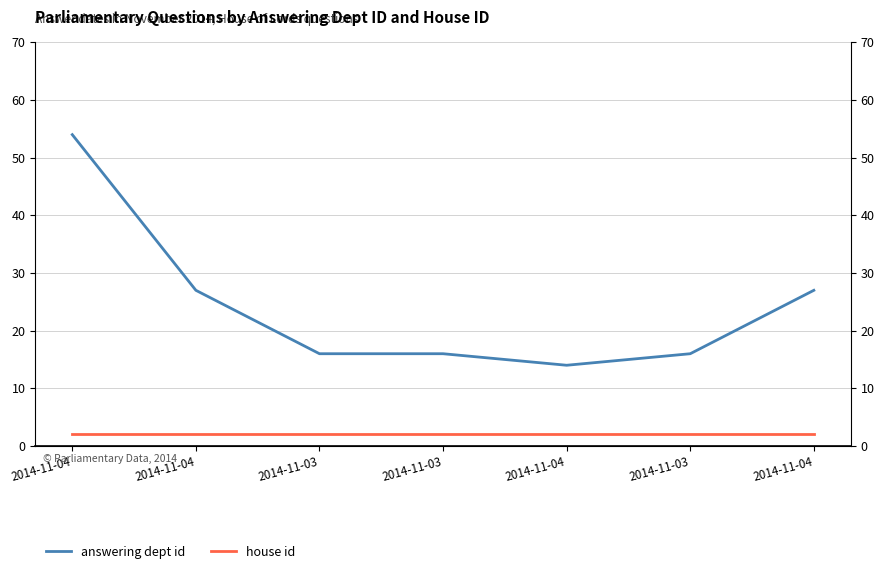

What is the sum of the house id values at 2014-11-03 and 2014-11-04?

4